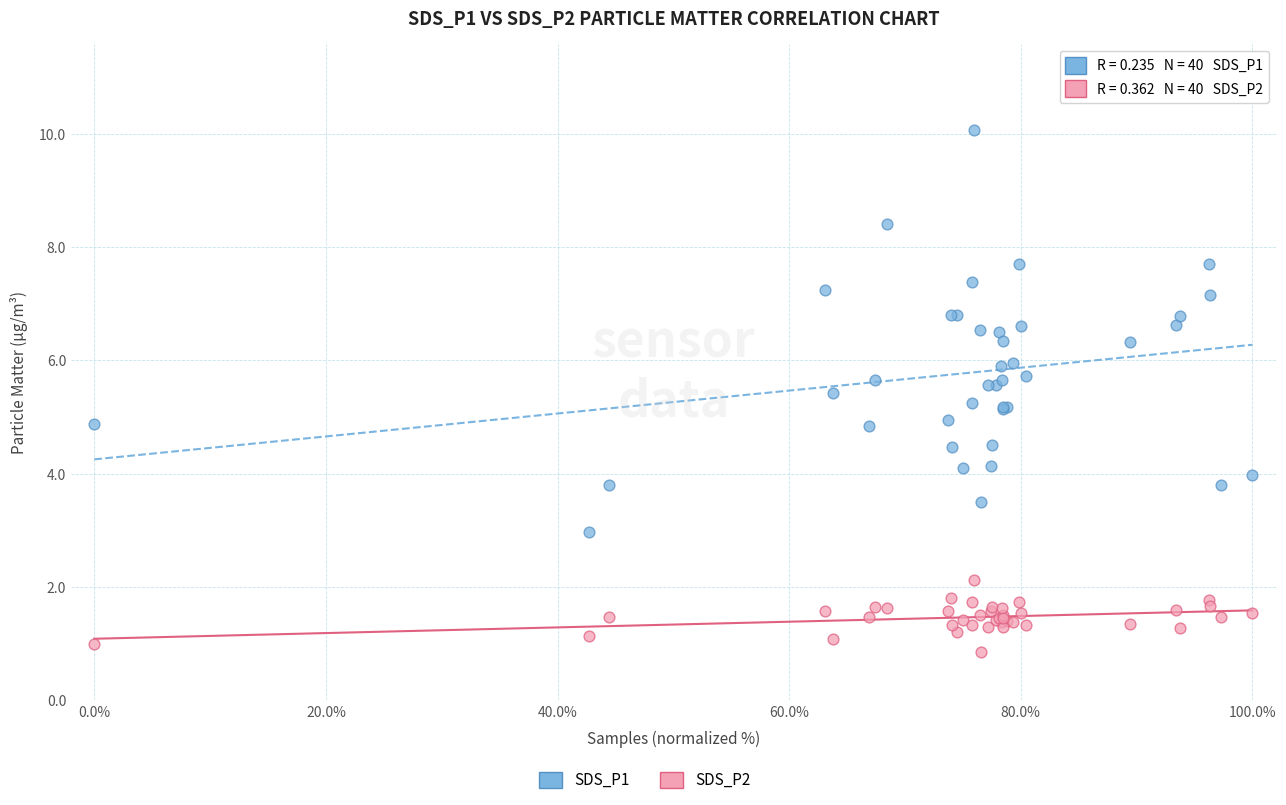

Which series has the widest spread of Y values?

SDS_P1